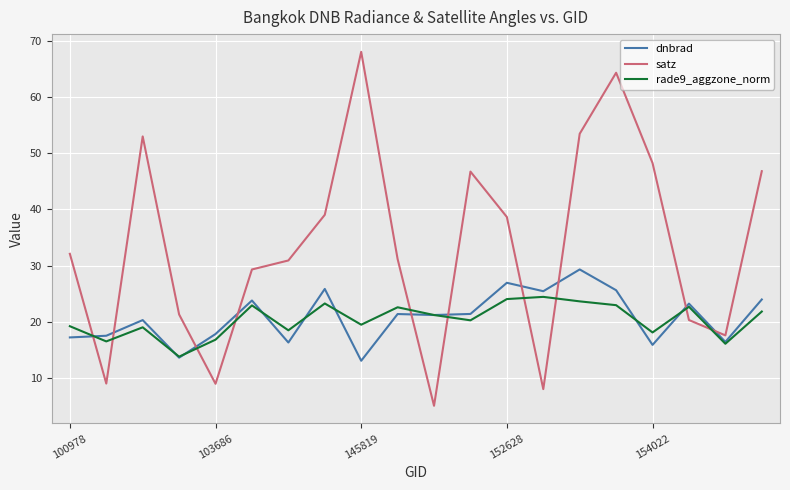

Which series has the widest spread of values?

satz